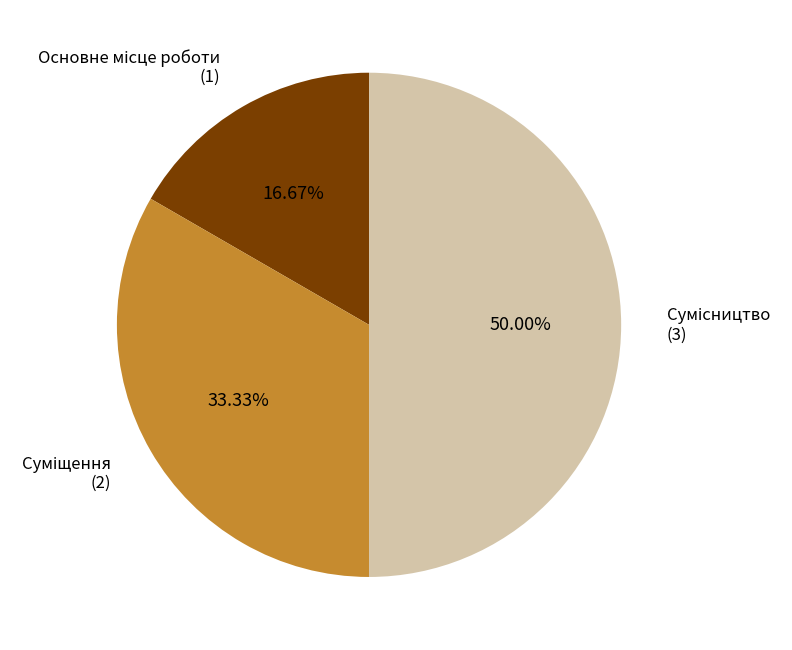

What percentage is NOT represented by Суміщення?

66.7%